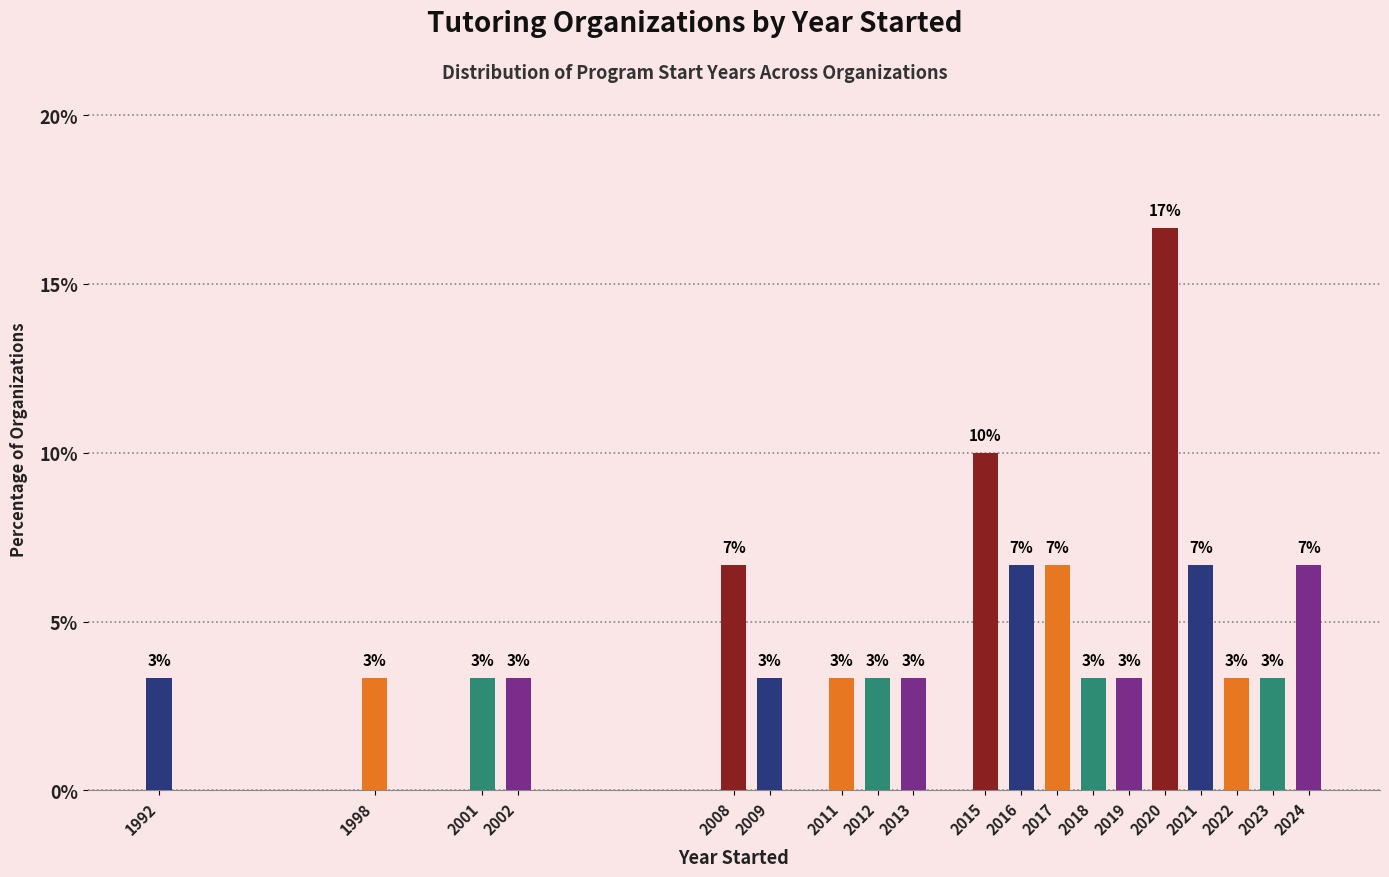

Does the chart contain any negative values?

No